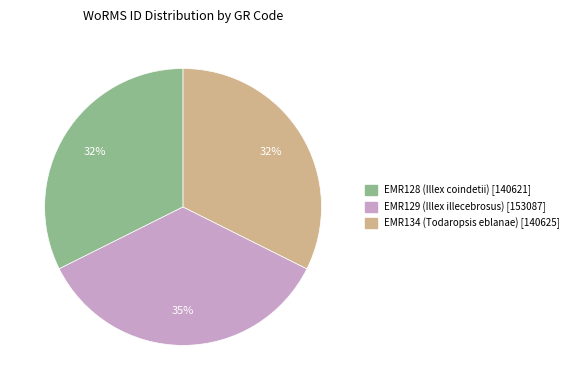

Does any single category account for the majority?

No